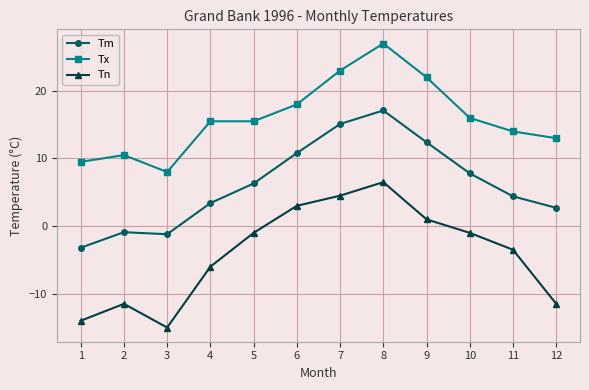

True or false: Tm and Tn intersect in this chart.

False